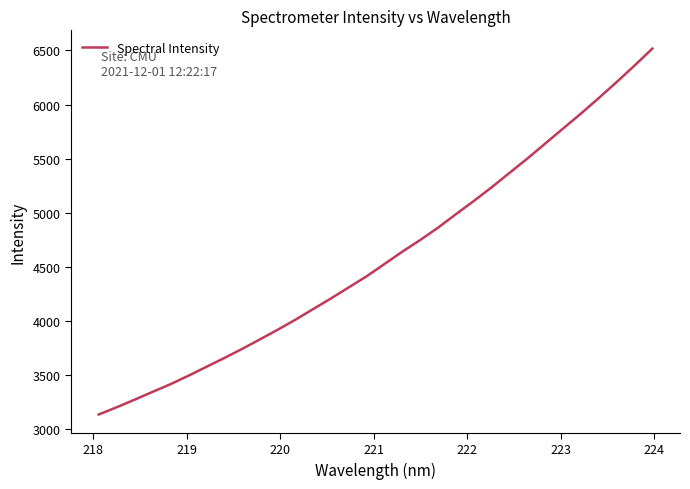

What is the difference between the maximum and minimum values?

3382.8